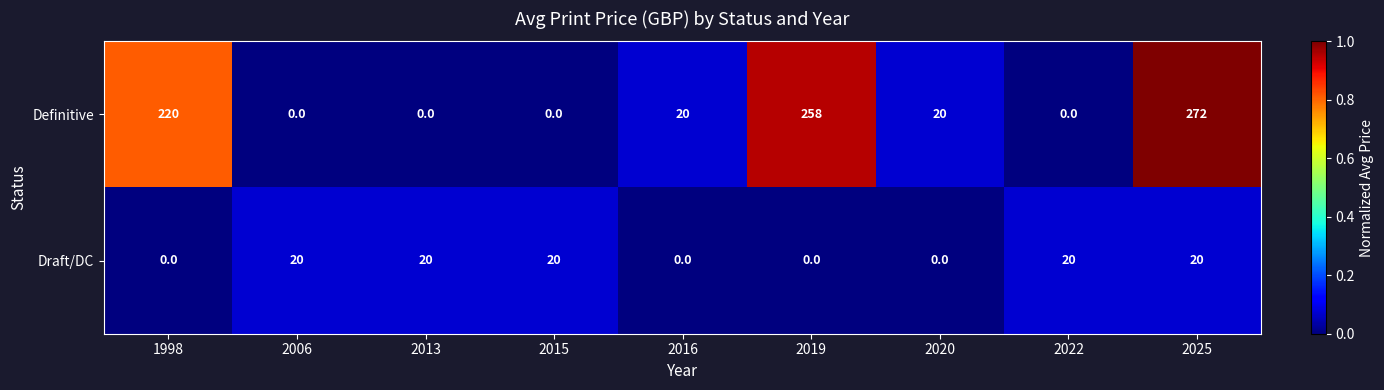

Rank the series by their maximum value, from highest to lowest.

Definitive, Draft/DC